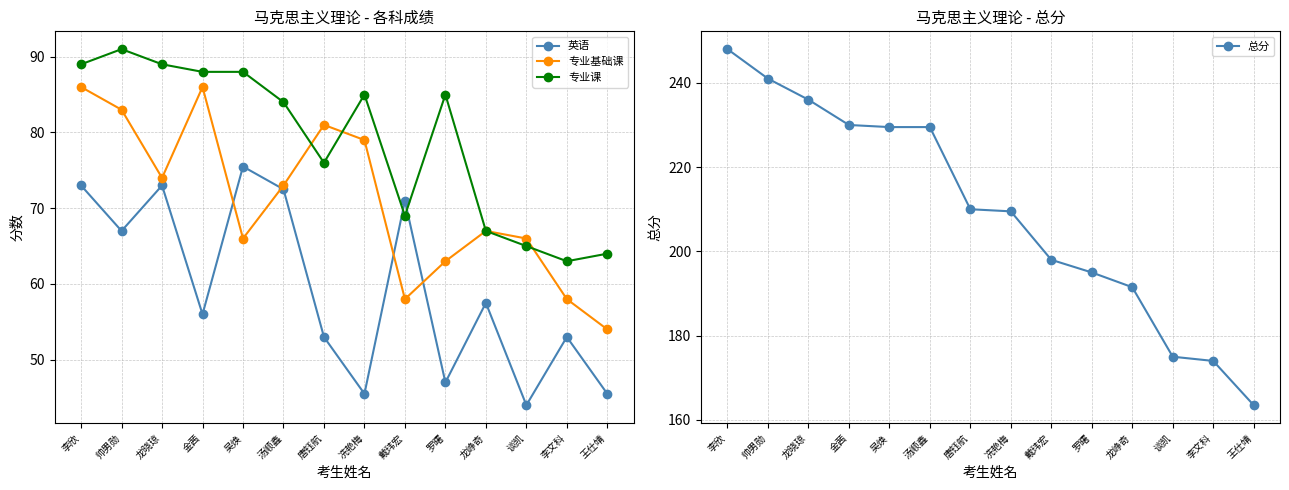

Read the 英语 value at 王仕靖.

45.5